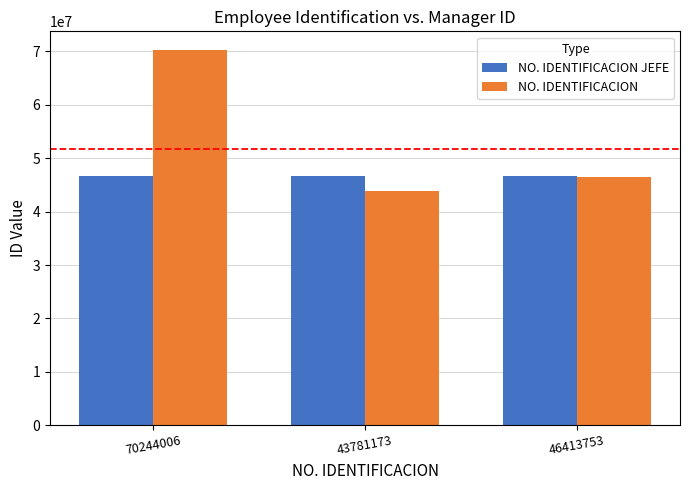

Rank the series by their average value, from highest to lowest.

NO. IDENTIFICACION, NO. IDENTIFICACION JEFE